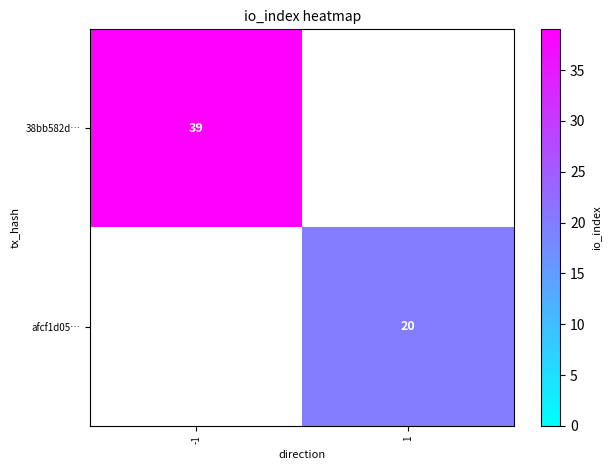

At how many categories does at least one series exceed 35?

1